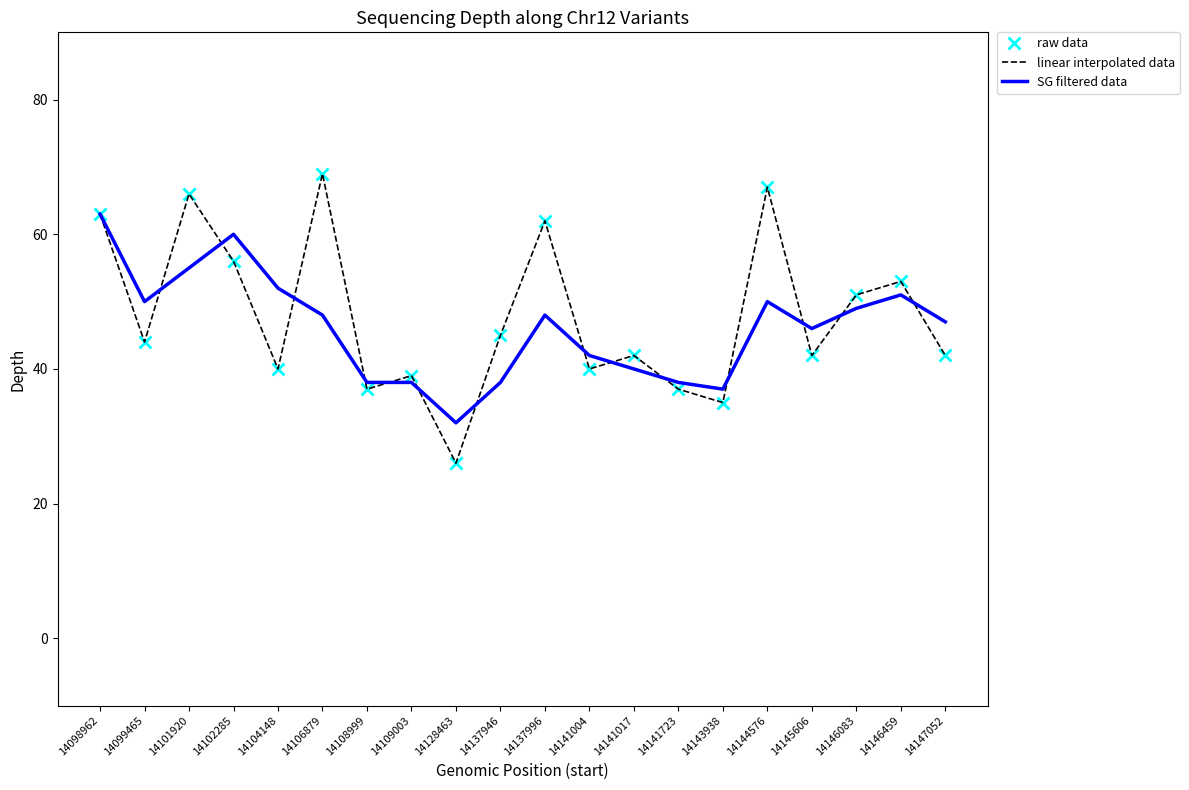

How many distinct data groups are displayed?

3